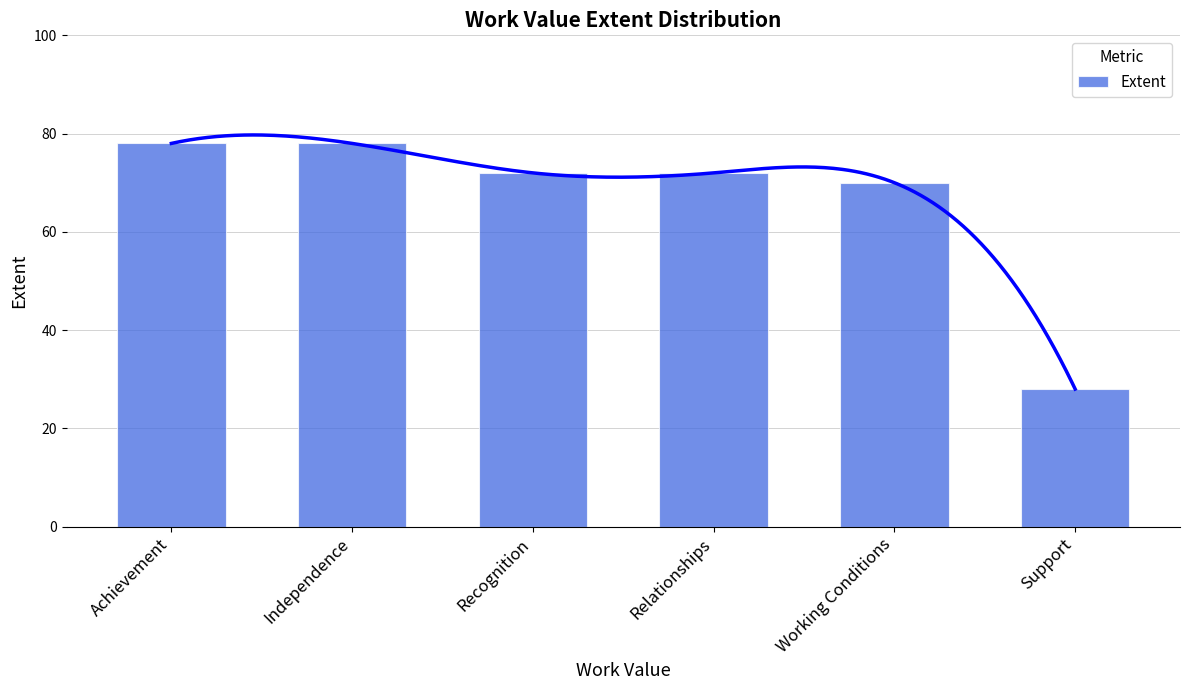

Reading left to right, what are all the values shown in this chart?

Achievement=78	Independence=78	Recognition=72	Relationships=72	Working Conditions=70	Support=28